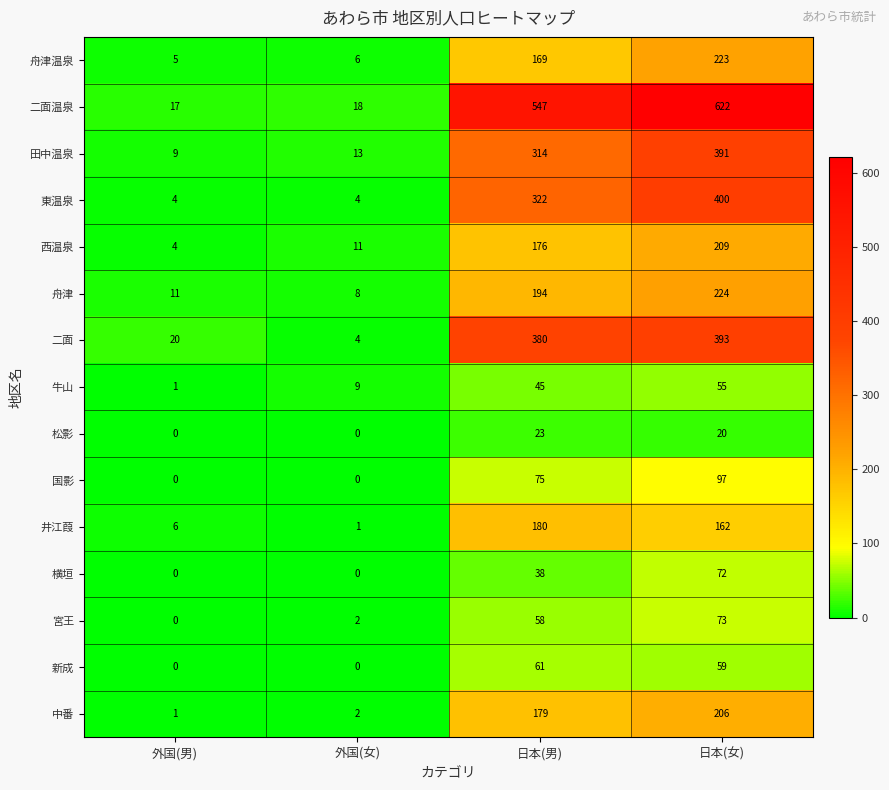

Rank the categories by 西温泉 value from lowest to highest.

外国(男), 外国(女), 日本(男), 日本(女)